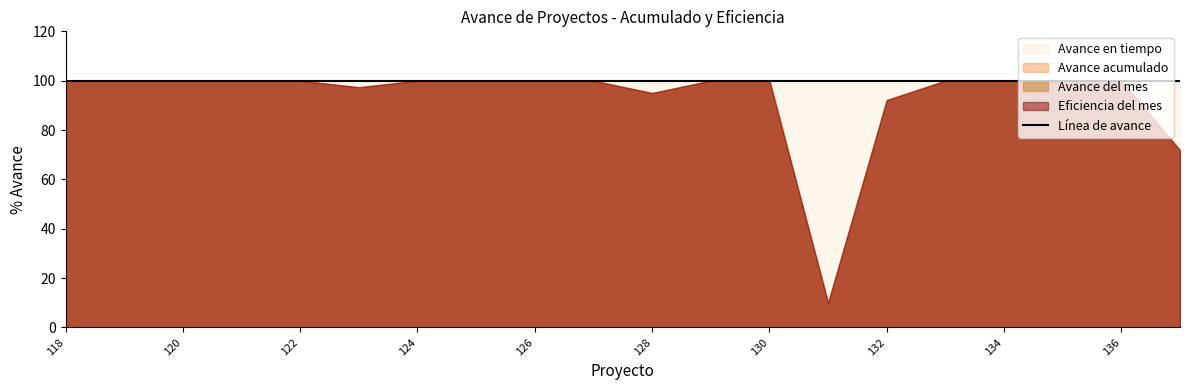

At which label does Avance del mes reach its peak?

118